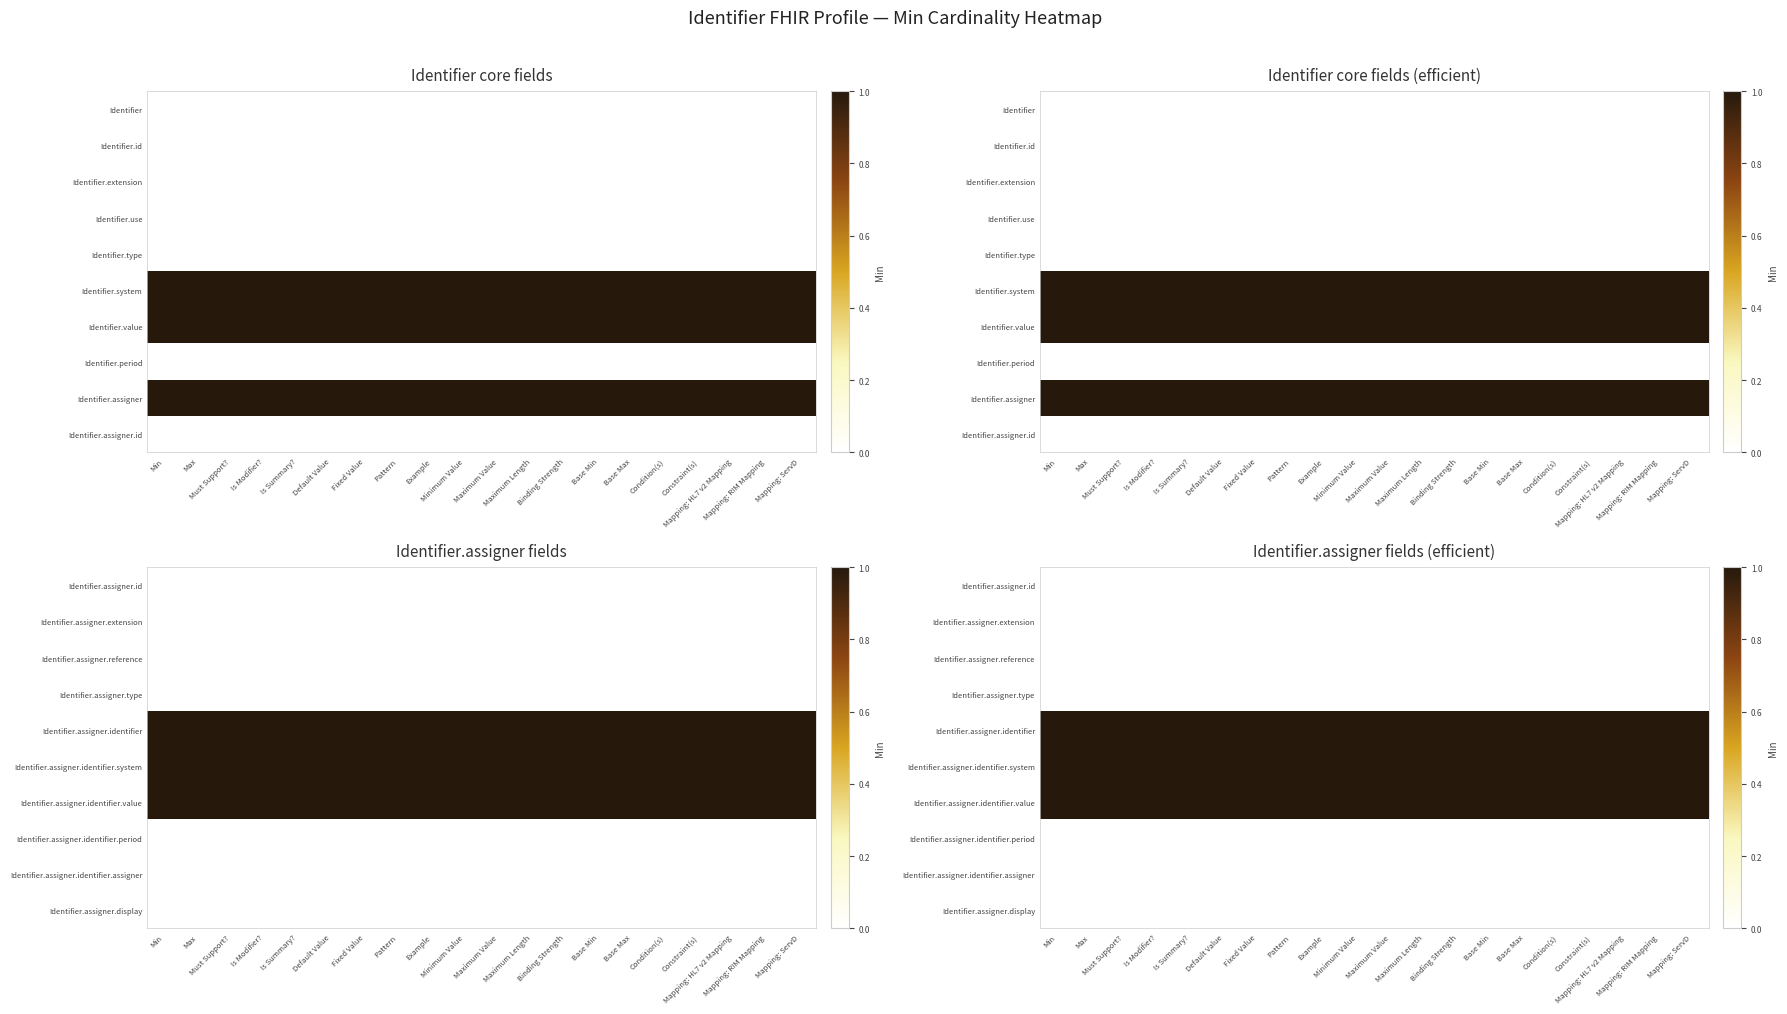

Rank the categories by Identifier.assigner.display value from highest to lowest.

Min, Max, Must Support?, Is Modifier?, Is Summary?, Default Value, Fixed Value, Pattern, Example, Minimum Value, Maximum Value, Maximum Length, Binding Strength, Base Min, Base Max, Condition(s), Constraint(s), Mapping: HL7 v2 Mapping, Mapping: RIM Mapping, Mapping: ServD